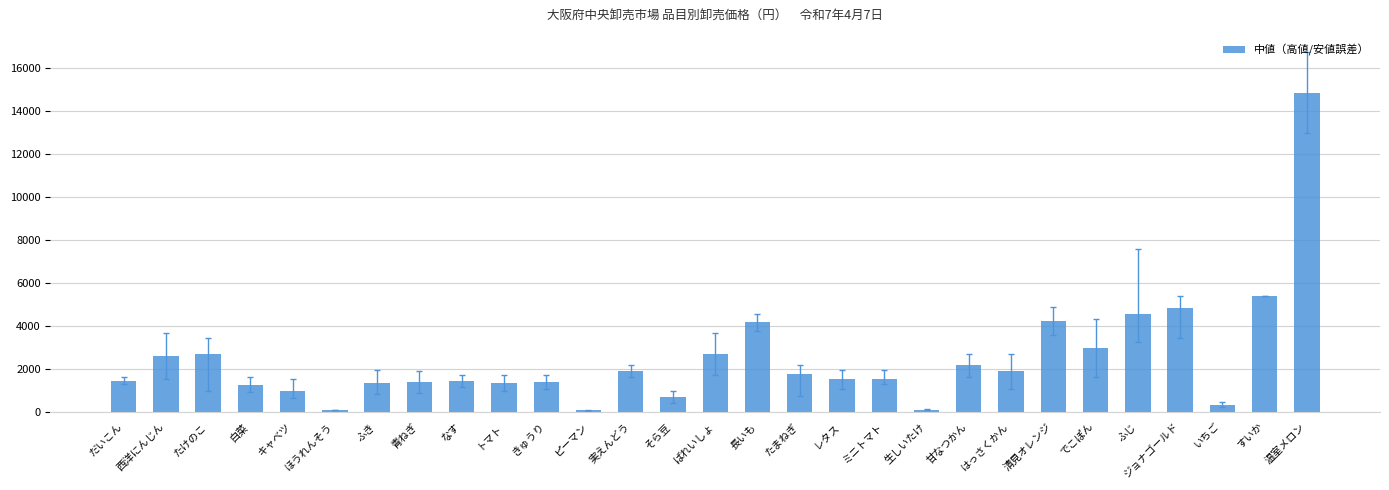

What is the label of the 20th bar from the left?

生しいたけ